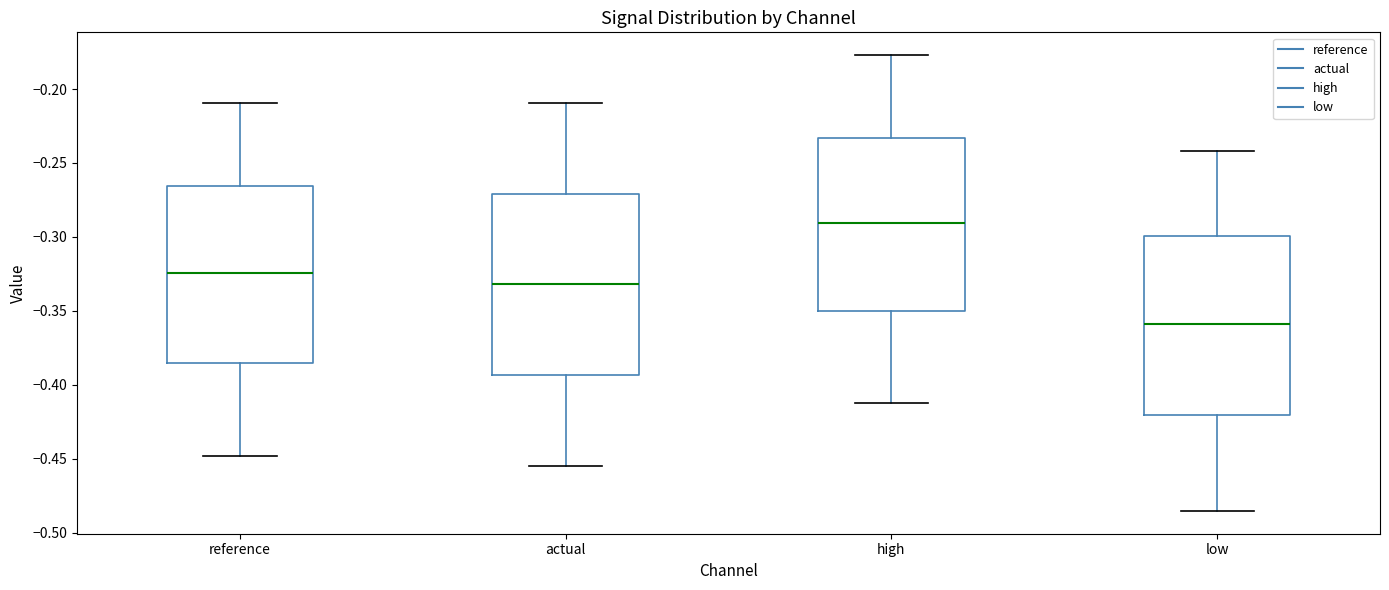

Reading left to right, read every box against the y-axis: the position of its median line, the range the box covers, and the ends of its whiskers. The values are not printed on the chart, so give them approximately, as read against the axis.

reference: median -0.325, box -0.385 to -0.265, whiskers -0.450 to -0.210
actual: median -0.330, box -0.395 to -0.270, whiskers -0.455 to -0.210
high: median -0.290, box -0.350 to -0.235, whiskers -0.410 to -0.175
low: median -0.360, box -0.420 to -0.300, whiskers -0.485 to -0.240